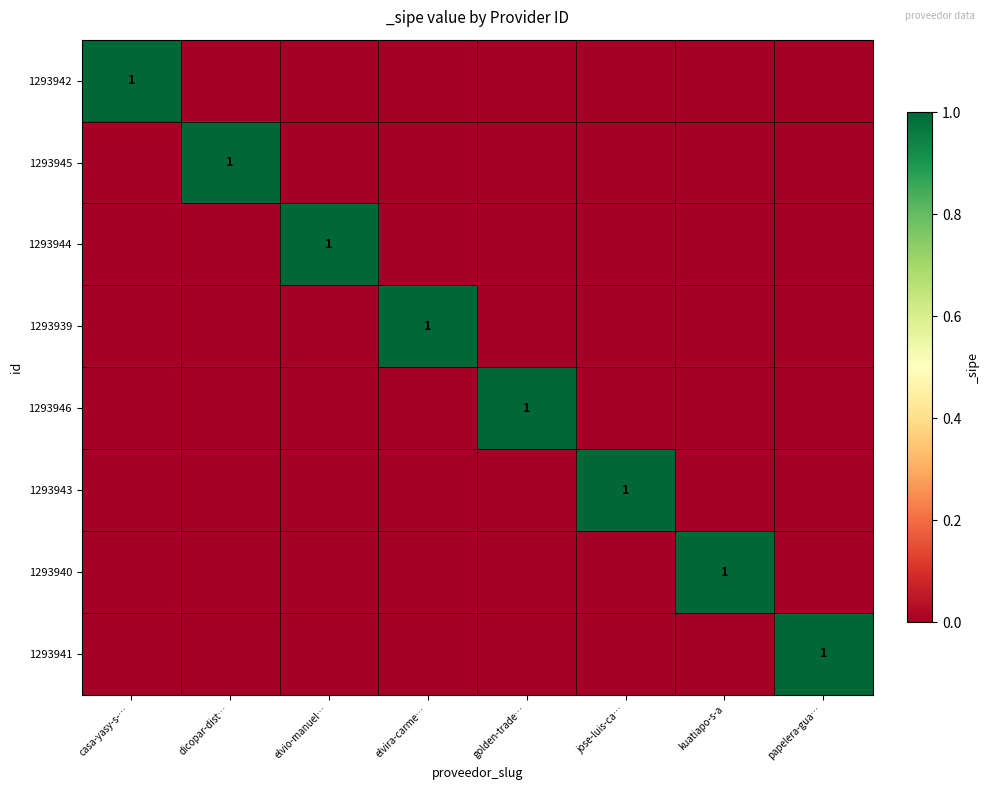

How many values in the 1293942 series exceed 0?

1